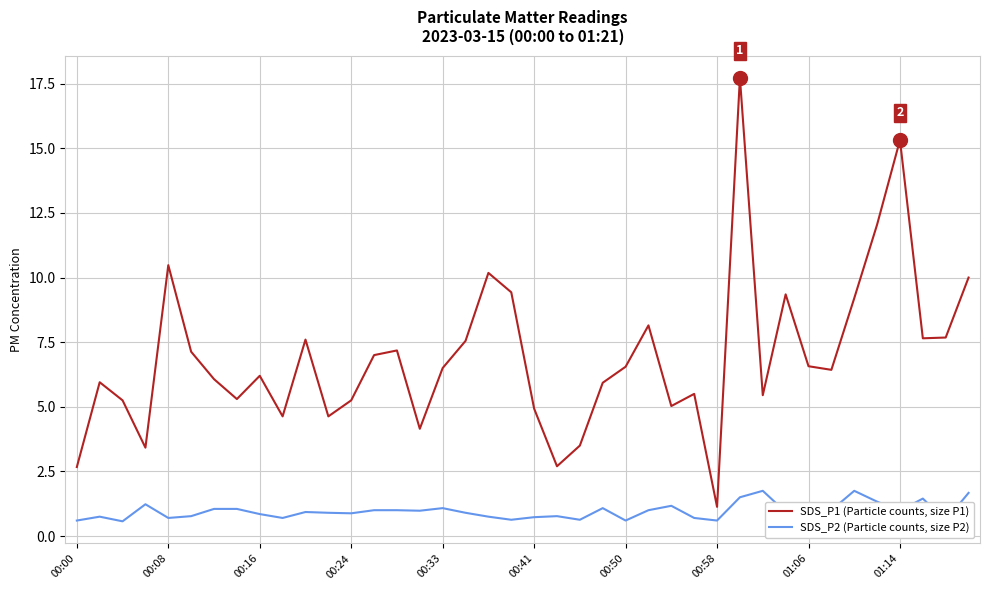

True or false: SDS_P2 (Particle counts, size P2) and SDS_P1 (Particle counts, size P1) cross at least once.

False